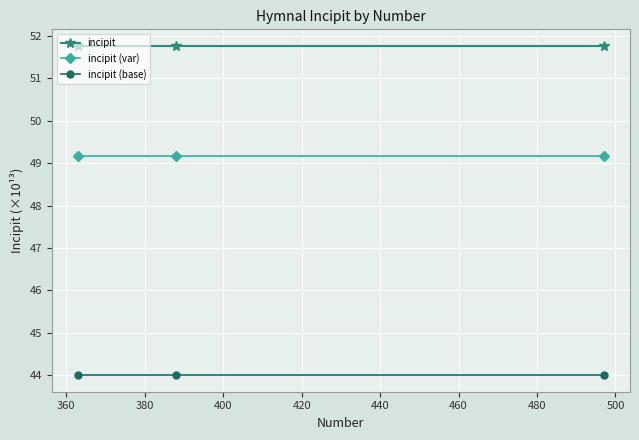

What is the value of the incipit (base) point at the 1st from the left?

44.0